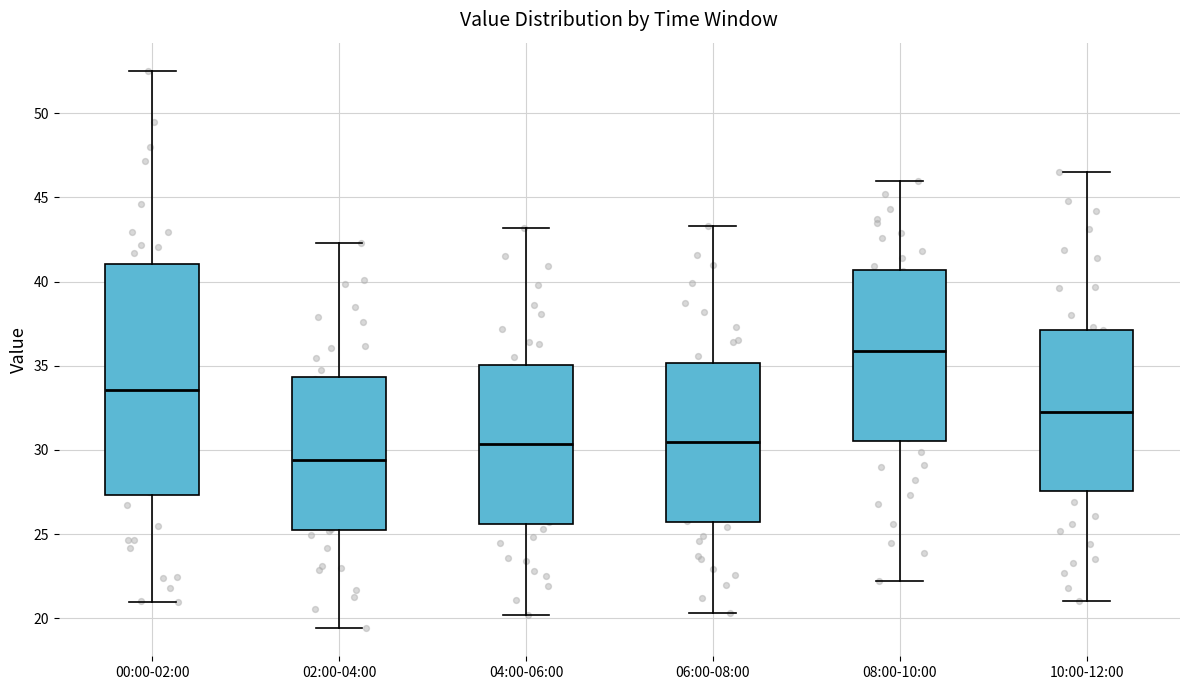

Where is the lower edge of the box for 02:00-04:00 on the y-axis? The values are not printed on the chart, so give them approximately, as read against the axis.

25.5